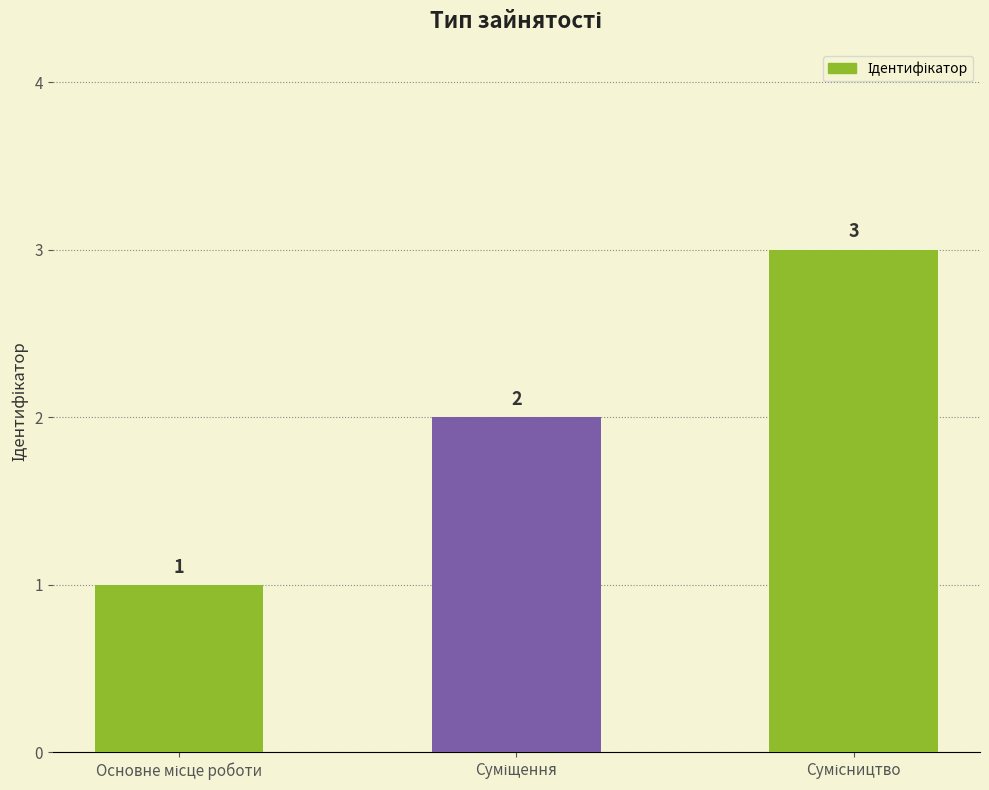

What is the difference between the maximum and minimum values?

2